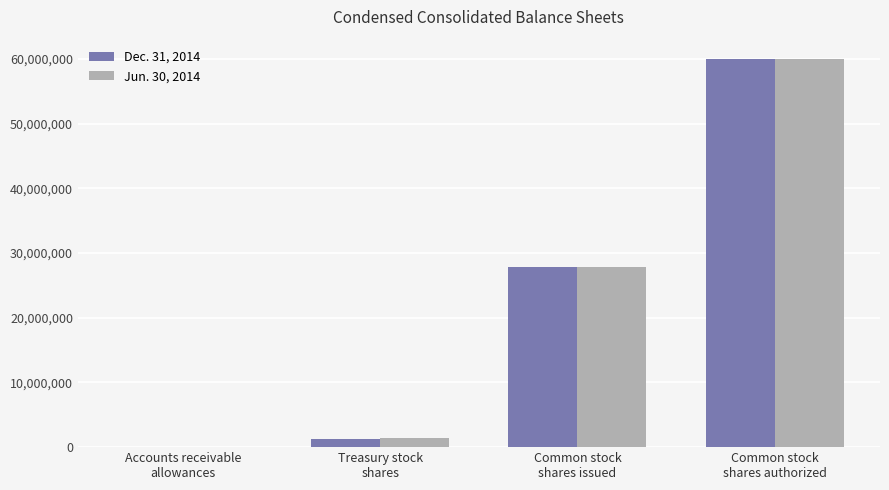

What are all the series names shown in the legend?

Dec. 31, 2014, Jun. 30, 2014